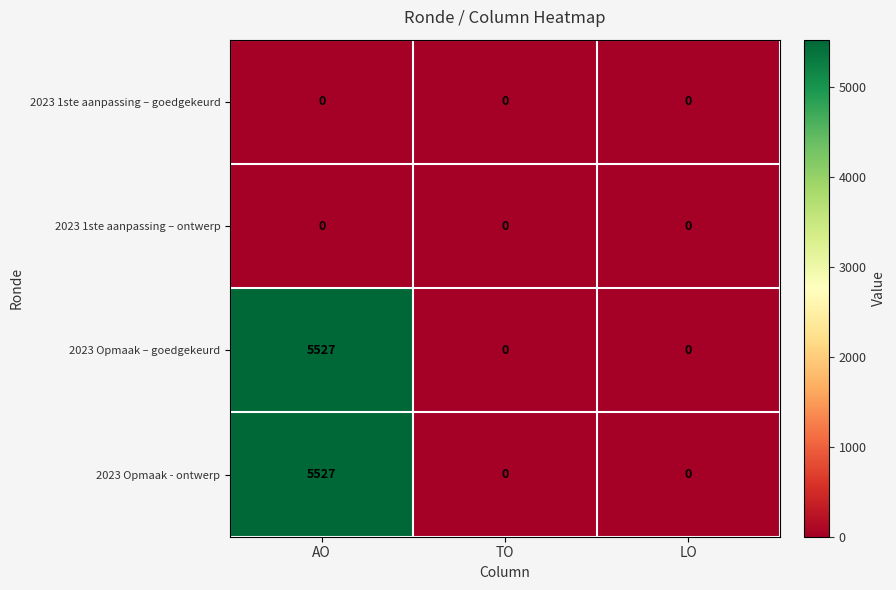

What is the average value of the 2023 Opmaak - ontwerp series?

1842